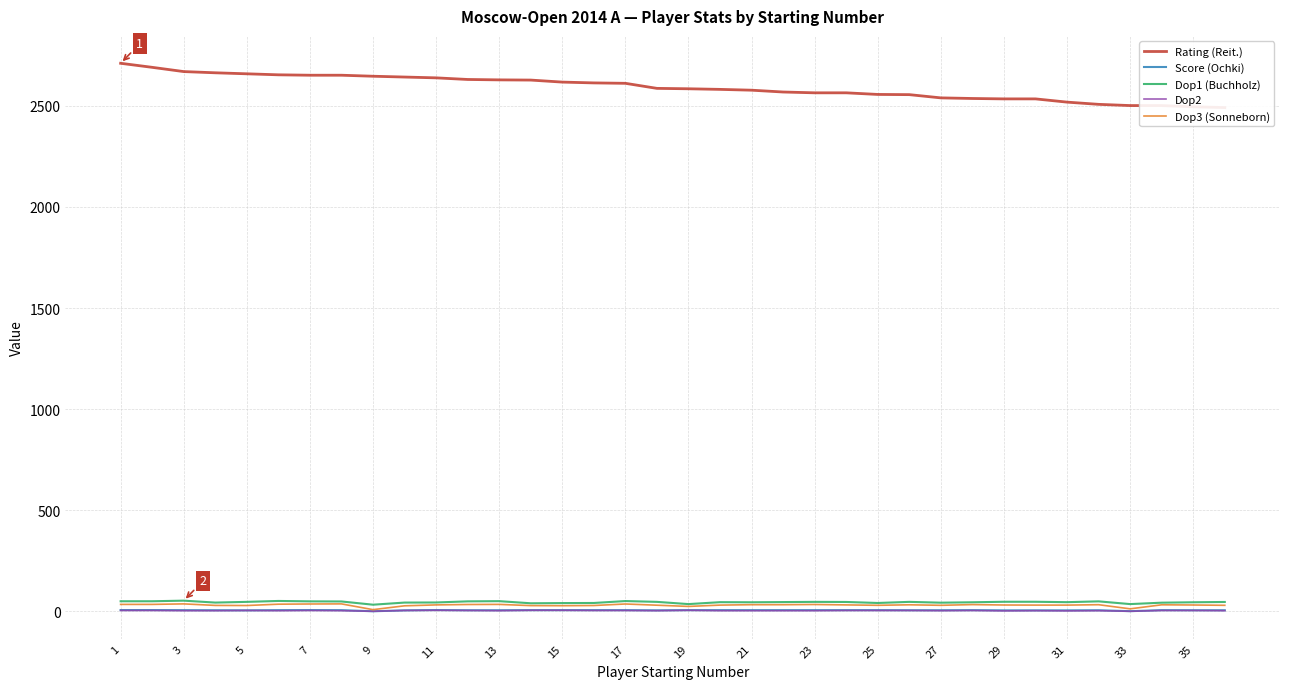

What is the difference between the Score (Ochki) values at 31 and 9?

4.5